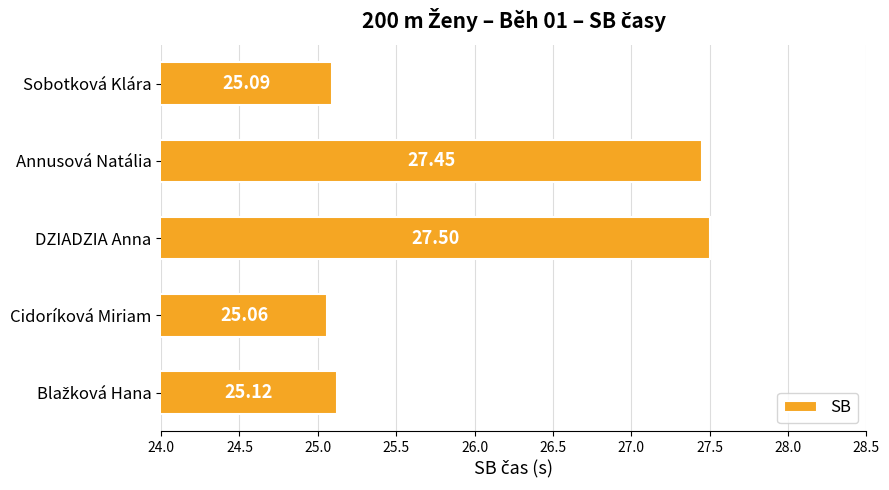

Which label corresponds to the largest value in the chart?

DZIADZIA Anna